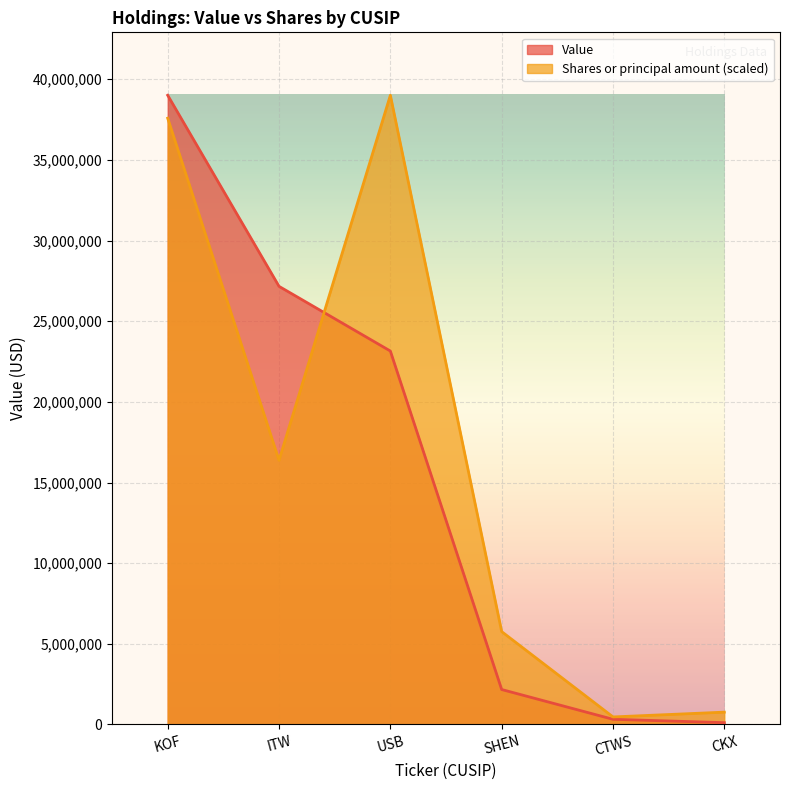

What is the smallest value displayed?

113000.0